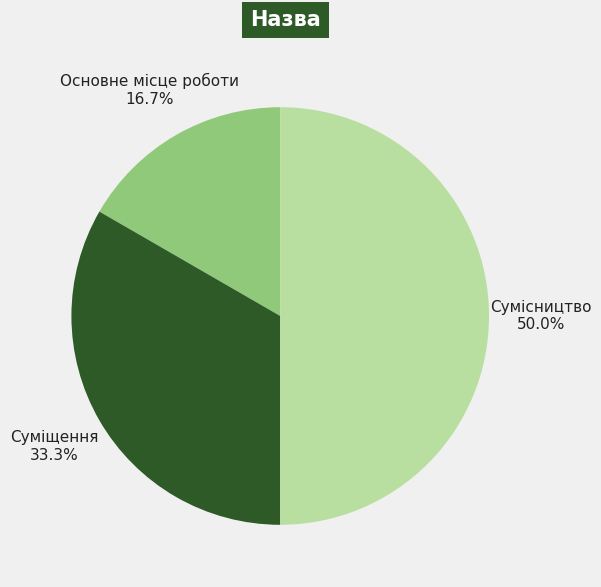

What is the largest slice in the pie chart?

Сумісництво